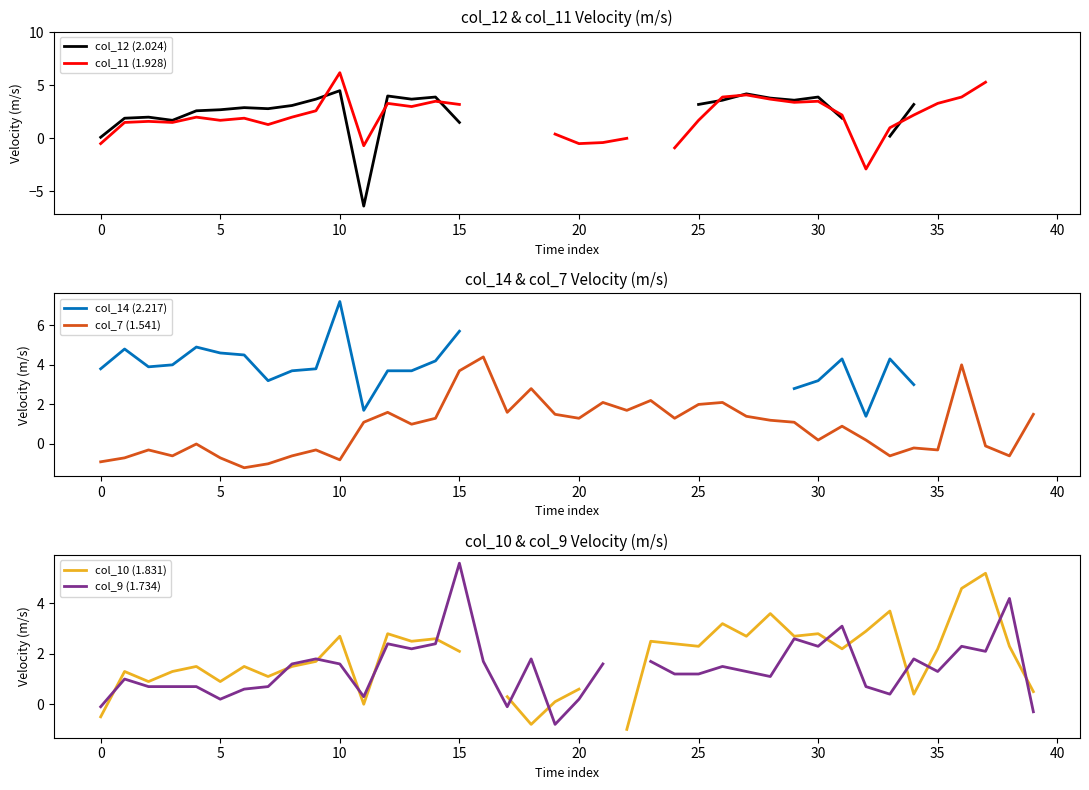

In col_9 (1.734), how many points are higher than both neighbors (excluding endpoints)?

11